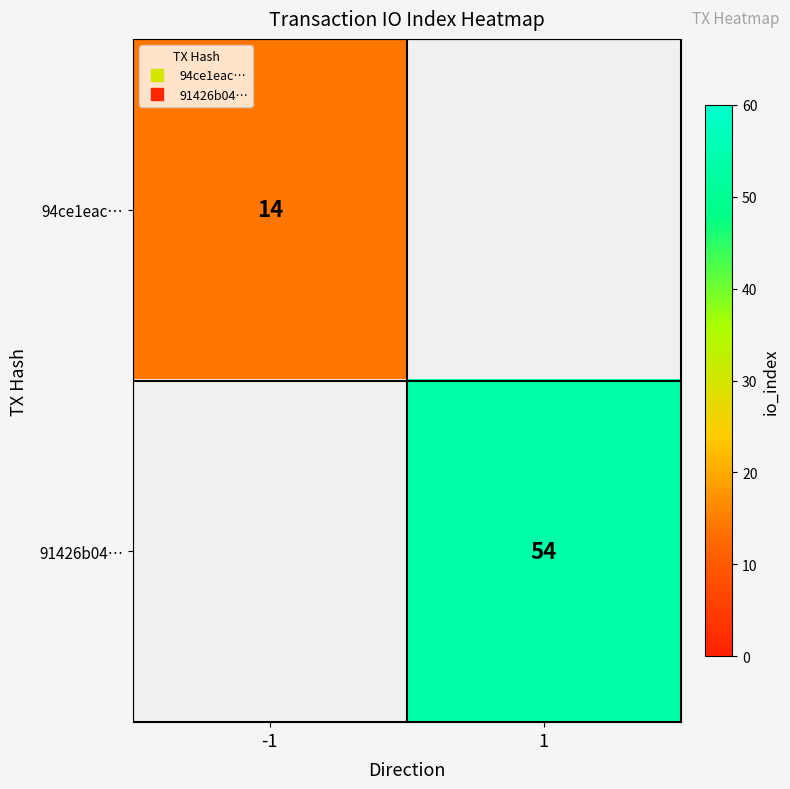

What is the approximate value of 94ce1eac… at -1?

14.0